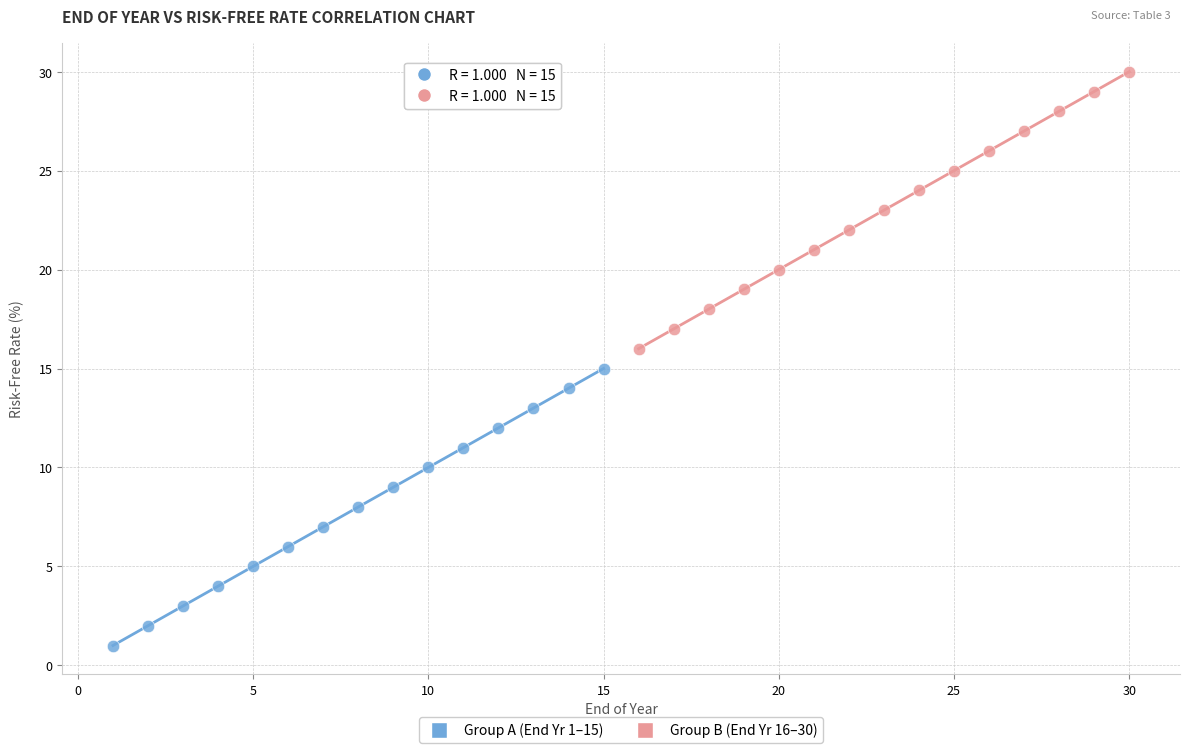

Which series contains the lowest Y value?

Group A (End Yr 1–15)